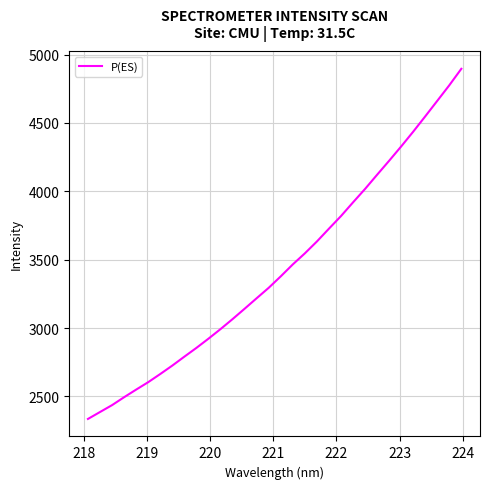

What is the greatest value displayed?

4896.3